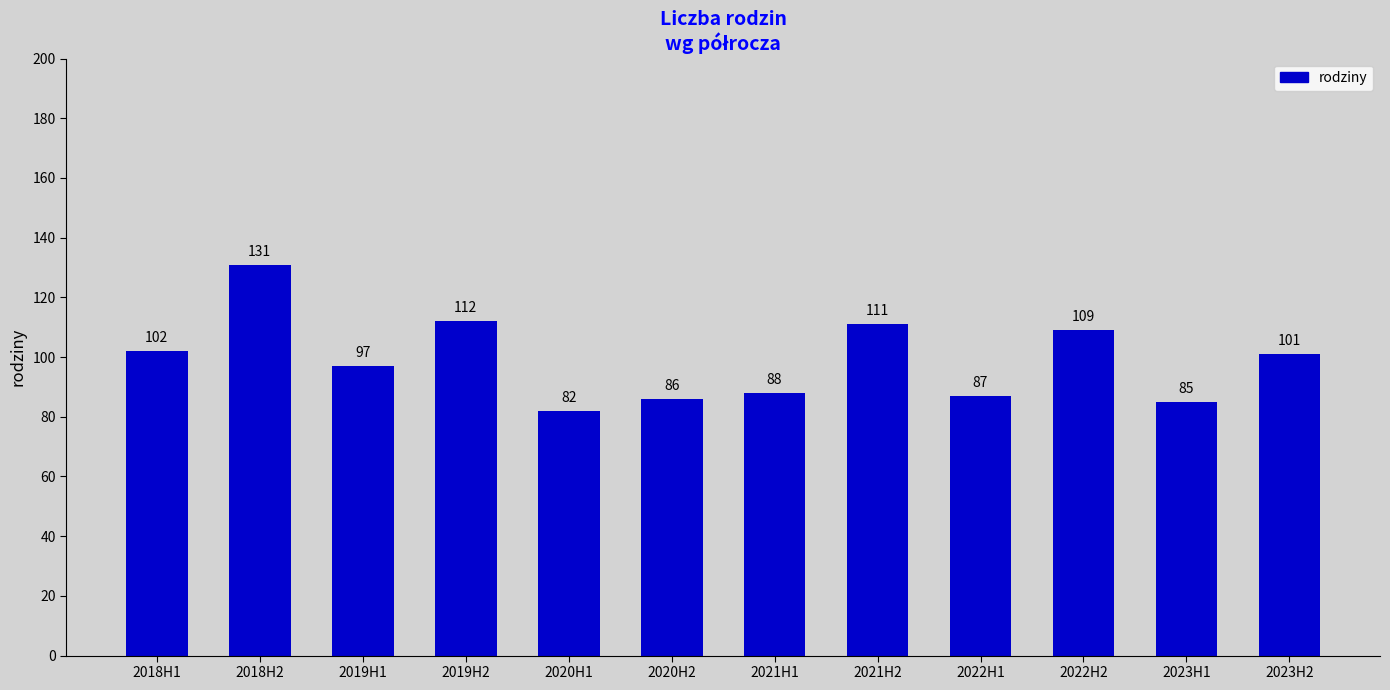

How many data points does each series have?

12